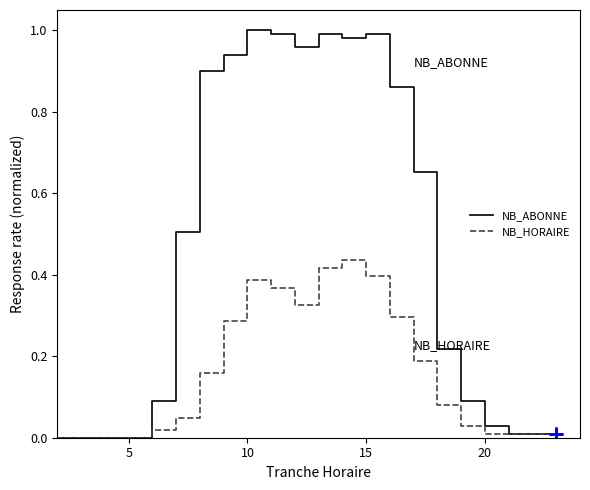

Which series has the largest total across all categories?

NB_ABONNE